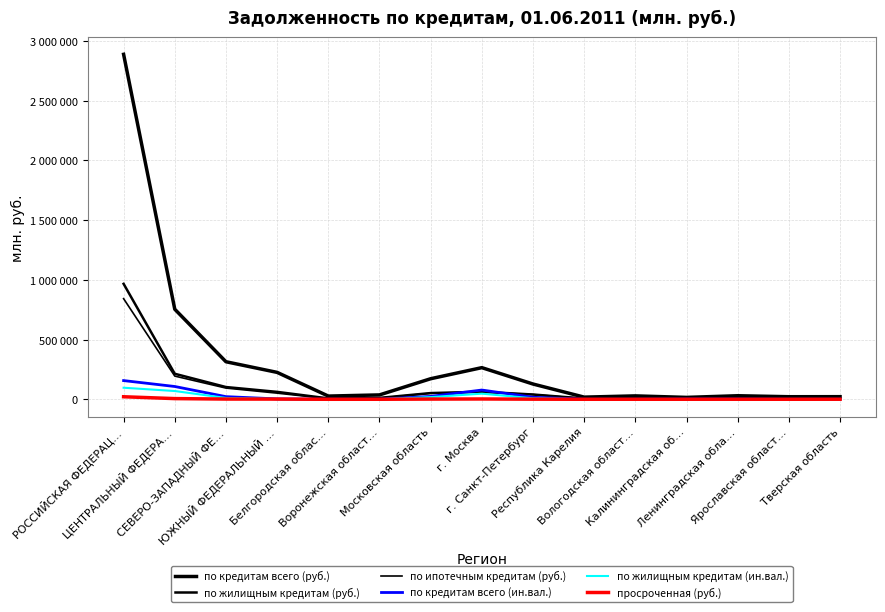

At which label does просроченная (руб.) first exceed 385?

РОССИЙСКАЯ ФЕДЕРАЦ…